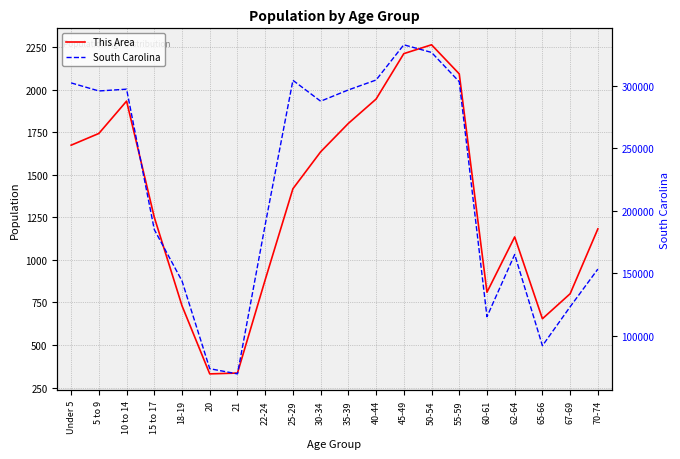

Which series has the widest spread of values?

South Carolina